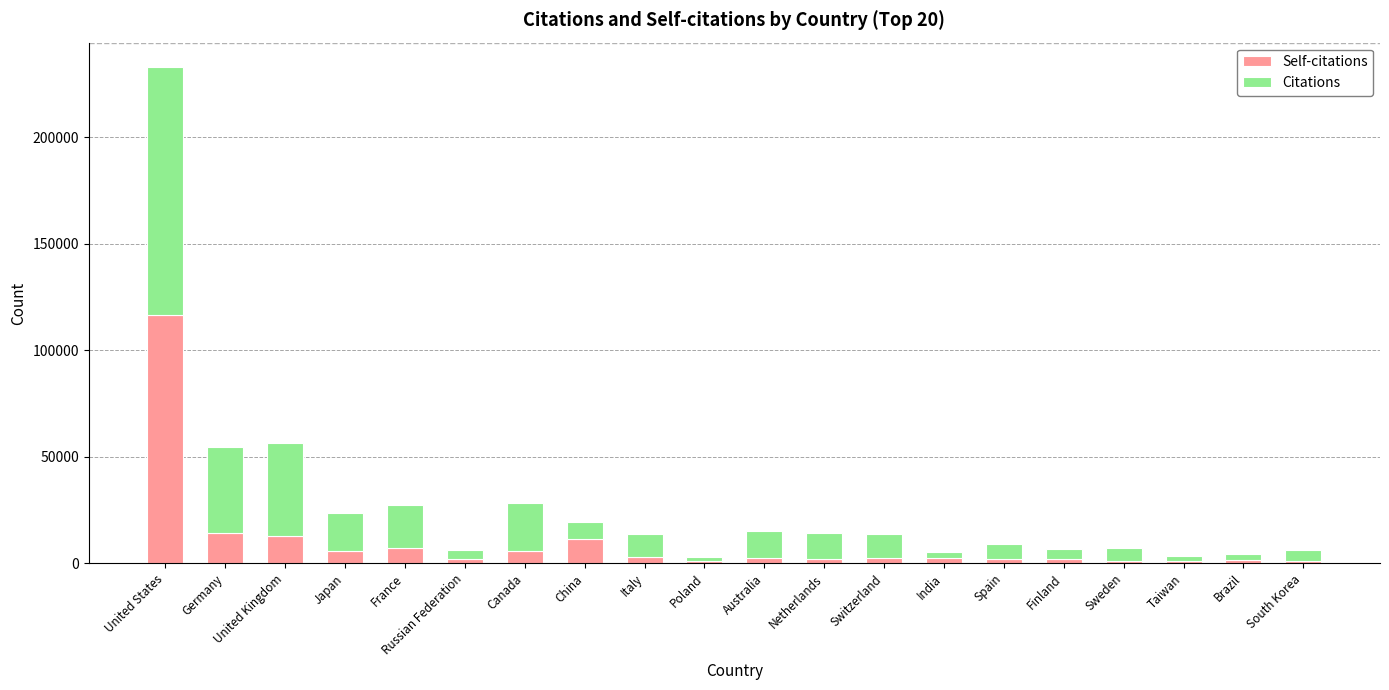

At which category is the sum across all series the highest?

United States